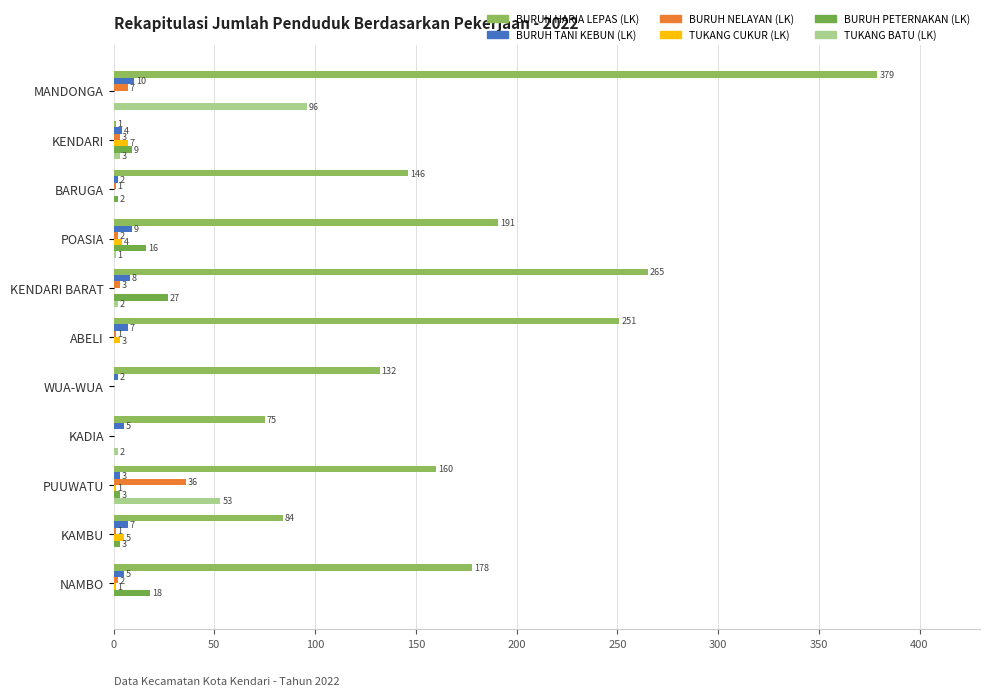

Rank the series by their maximum value, from highest to lowest.

BURUH HARIA LEPAS (LK), TUKANG BATU (LK), BURUH NELAYAN (LK), BURUH PETERNAKAN (LK), BURUH TANI KEBUN (LK), TUKANG CUKUR (LK)